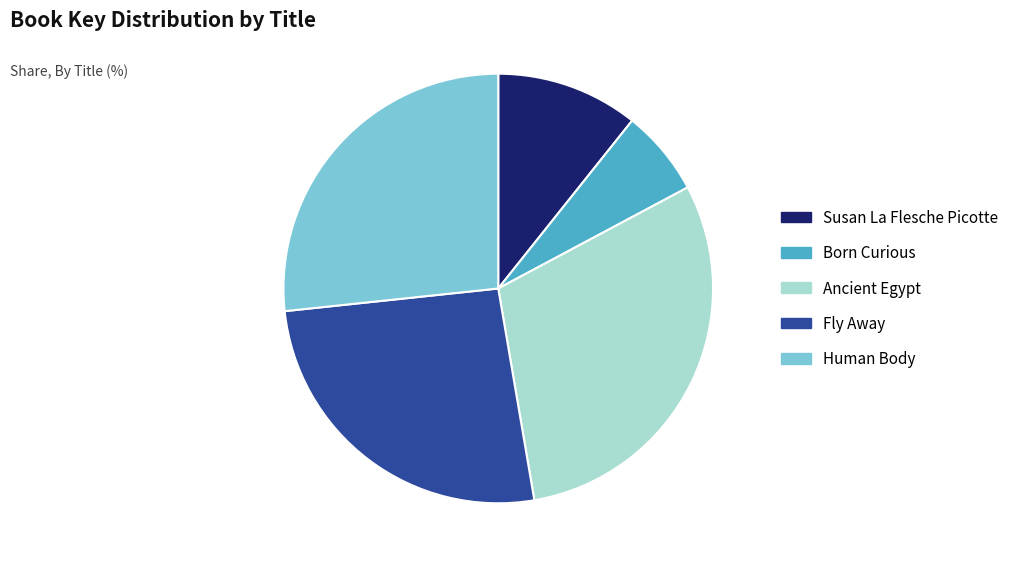

What is the largest slice in the pie chart?

Ancient Egypt